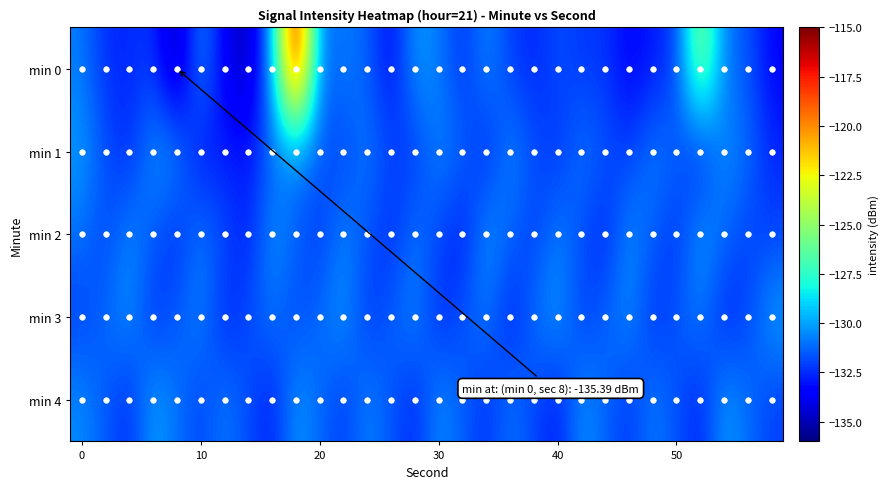

Which series has the largest range (max minus min)?

min 0